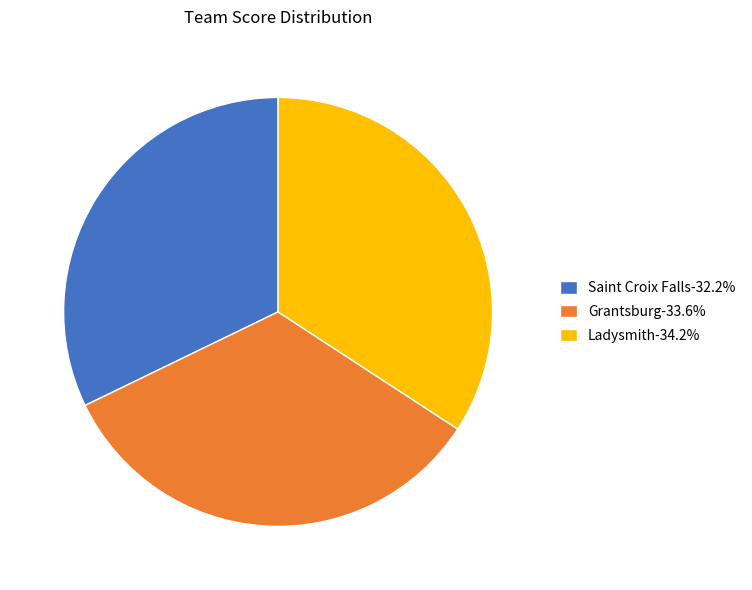

Which slice is the largest?

Ladysmith